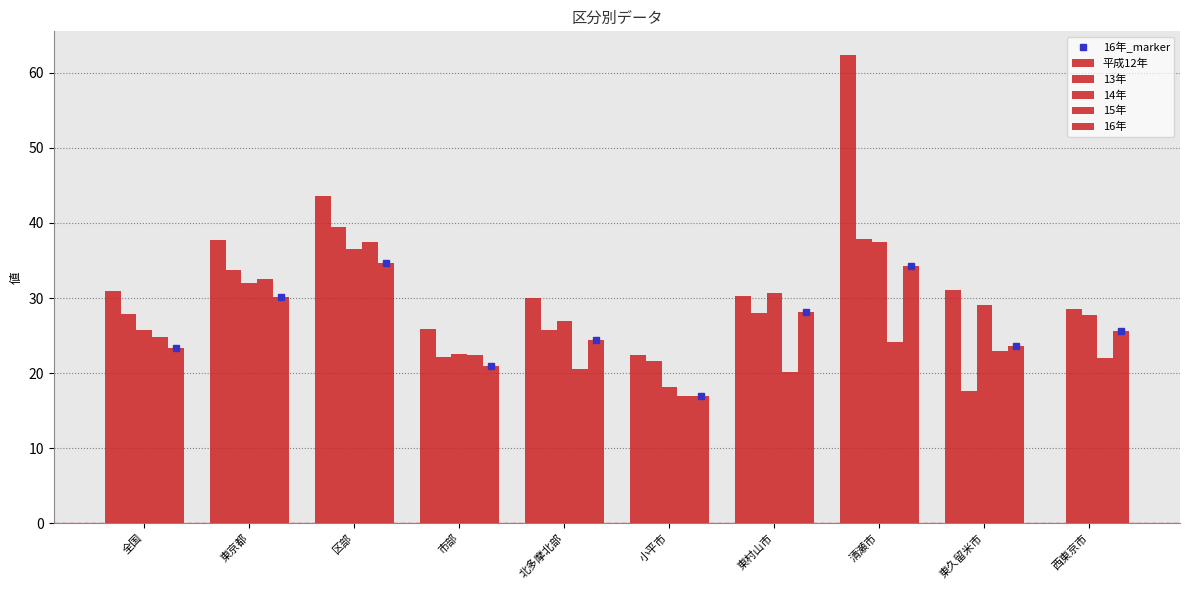

Is the value of 16年 at 清瀬市 greater than the value of 15年 at 西東京市?

Yes